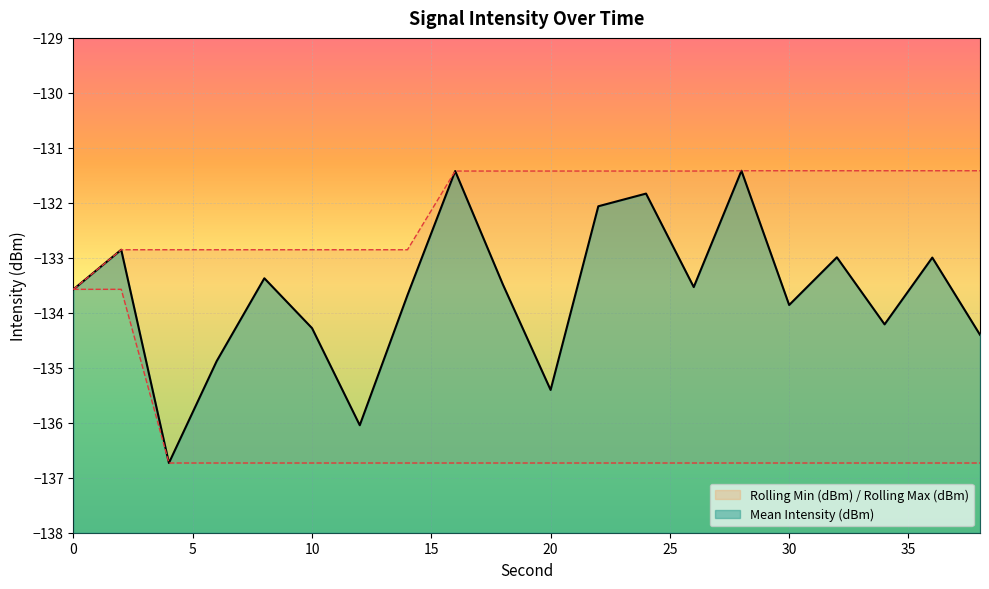

Reading right to left, transcribe all the data shown in this chart.

Mean Intensity (dBm): 38=-134.4	36=-133.0	34=-134.2	32=-133.0	30=-133.9	28=-131.4	26=-133.5	24=-131.8	22=-132.1	20=-135.4	18=-133.5	16=-131.4	14=-133.7	12=-136.0	10=-134.3	8=-133.4	6=-134.9	4=-136.7	2=-132.9	0=-133.6
Rolling Min (dBm): 38=-136.7	36=-136.7	34=-136.7	32=-136.7	30=-136.7	28=-136.7	26=-136.7	24=-136.7	22=-136.7	20=-136.7	18=-136.7	16=-136.7	14=-136.7	12=-136.7	10=-136.7	8=-136.7	6=-136.7	4=-136.7	2=-133.6	0=-133.6
Rolling Max (dBm): 38=-131.4	36=-131.4	34=-131.4	32=-131.4	30=-131.4	28=-131.4	26=-131.4	24=-131.4	22=-131.4	20=-131.4	18=-131.4	16=-131.4	14=-132.9	12=-132.9	10=-132.9	8=-132.9	6=-132.9	4=-132.9	2=-132.9	0=-133.6